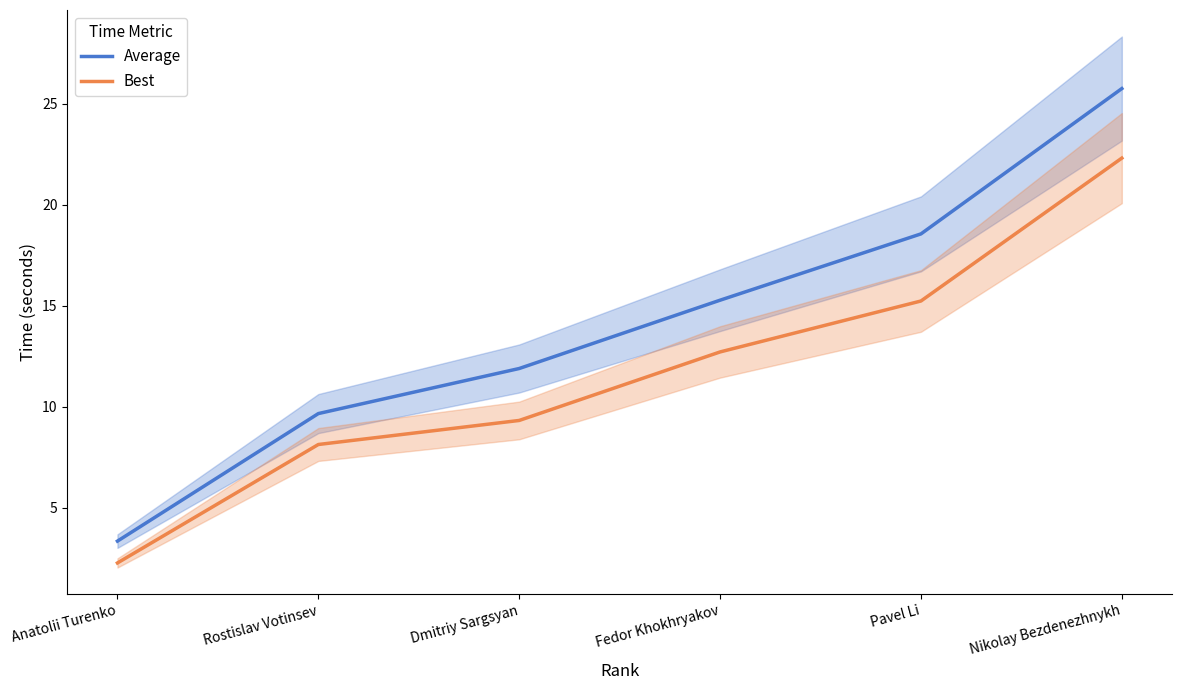

True or false: Average and Best cross at least once.

False